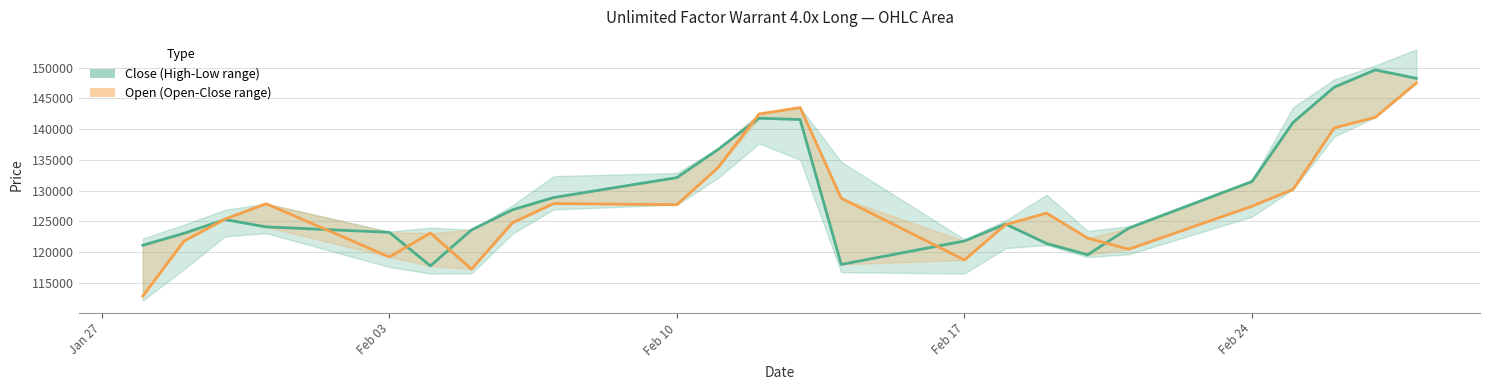

Which series has the largest range (max minus min)?

Open